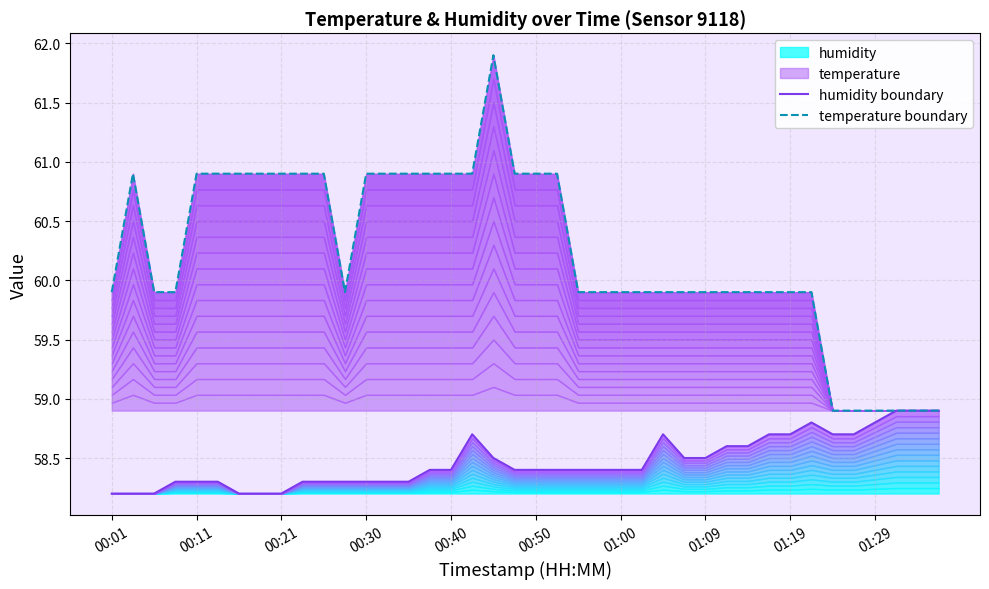

Reading left to right, transcribe all the data shown in this chart.

humidity boundary: 58.2	58.2	58.2	58.3	58.3	58.3	58.2	58.2	58.2	58.3	58.3	58.3	58.3	58.3	58.3	58.4	58.4	58.7	58.5	58.4	58.4	58.4	58.4	58.4	58.4	58.4	58.7	58.5	58.5	58.6	58.6	58.7	58.7	58.8	58.7	58.7	58.8	58.9	58.9	58.9
temperature boundary: 59.9	60.9	59.9	59.9	60.9	60.9	60.9	60.9	60.9	60.9	60.9	59.9	60.9	60.9	60.9	60.9	60.9	60.9	61.9	60.9	60.9	60.9	59.9	59.9	59.9	59.9	59.9	59.9	59.9	59.9	59.9	59.9	59.9	59.9	58.9	58.9	58.9	58.9	58.9	58.9